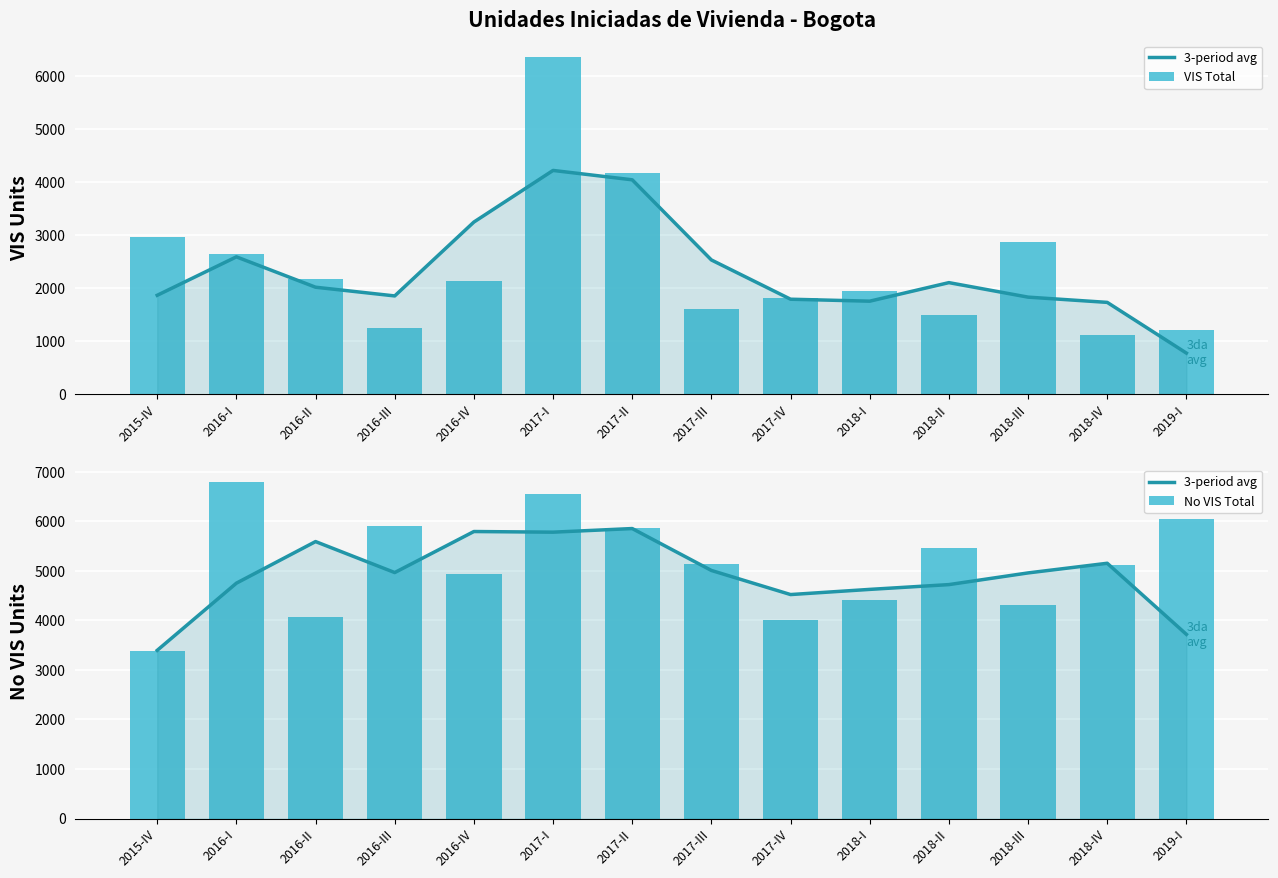

Reading left to right, what are all the values shown in this chart?

3-period avg: 3396.0	4752.7	5592.7	4967.0	5795.7	5782.7	5855.7	5009.3	4522.7	4627.0	4723.7	4959.7	5154.7	3719.0
VIS Total: 2966.0	2637.0	2174.0	1249.0	2144.0	6352.0	4168.0	1614.0	1819.0	1948.0	1503.0	2868.0	1128.0	1206.0
No VIS Total: 3383.0	6805.0	4070.0	5903.0	4928.0	6556.0	5864.0	5147.0	4017.0	4404.0	5460.0	4307.0	5112.0	6045.0